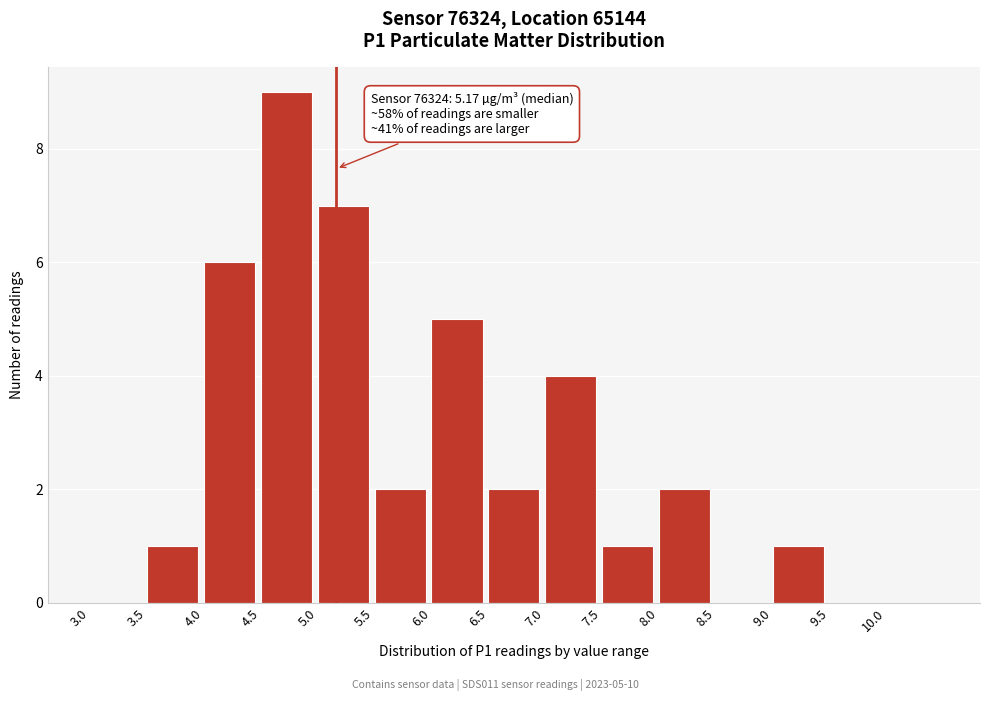

Which range on the x-axis has the tallest bar?

4.5 to 5.0